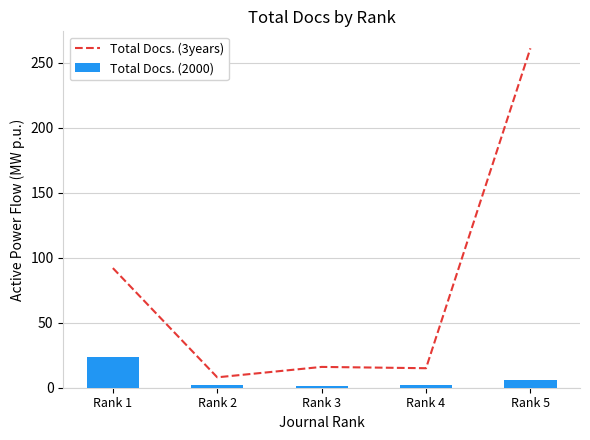

How many categories are shown in the chart?

5